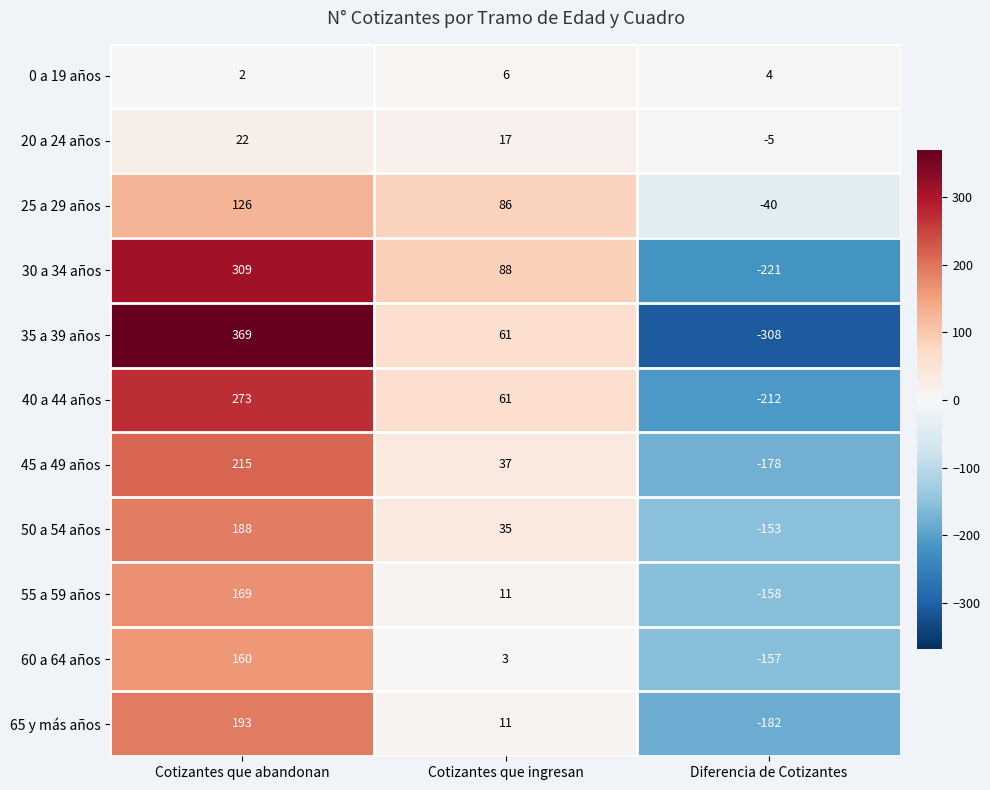

What is the maximum value shown in the chart?

369